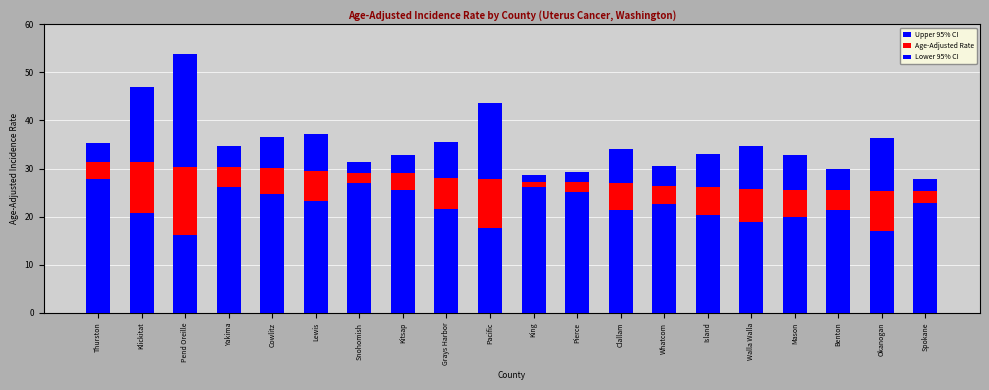

At Pacific, list the series in order from largest to smallest.

Upper 95% CI, Age-Adjusted Rate, Lower 95% CI